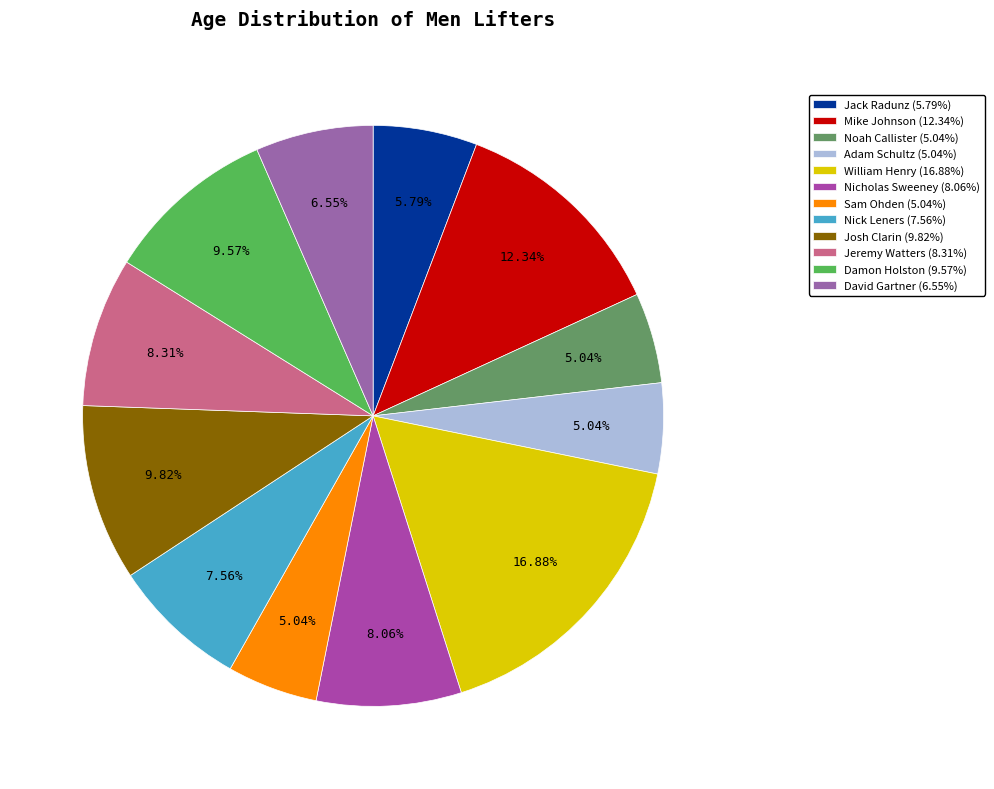

To the nearest percent, what portion does Mike Johnson represent?

12%